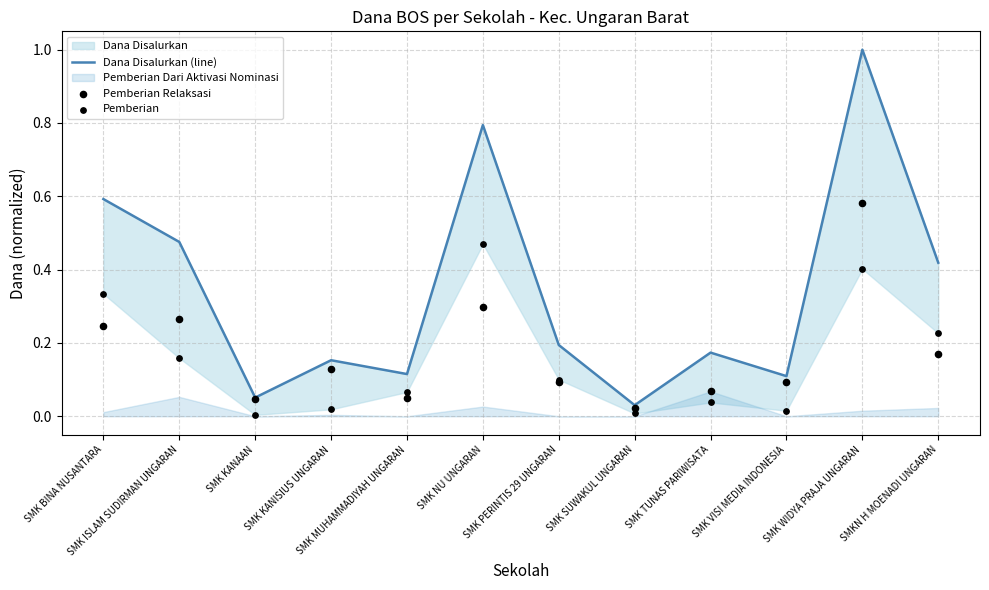

Which series contains the highest Y value?

Dana Disalurkan (line)